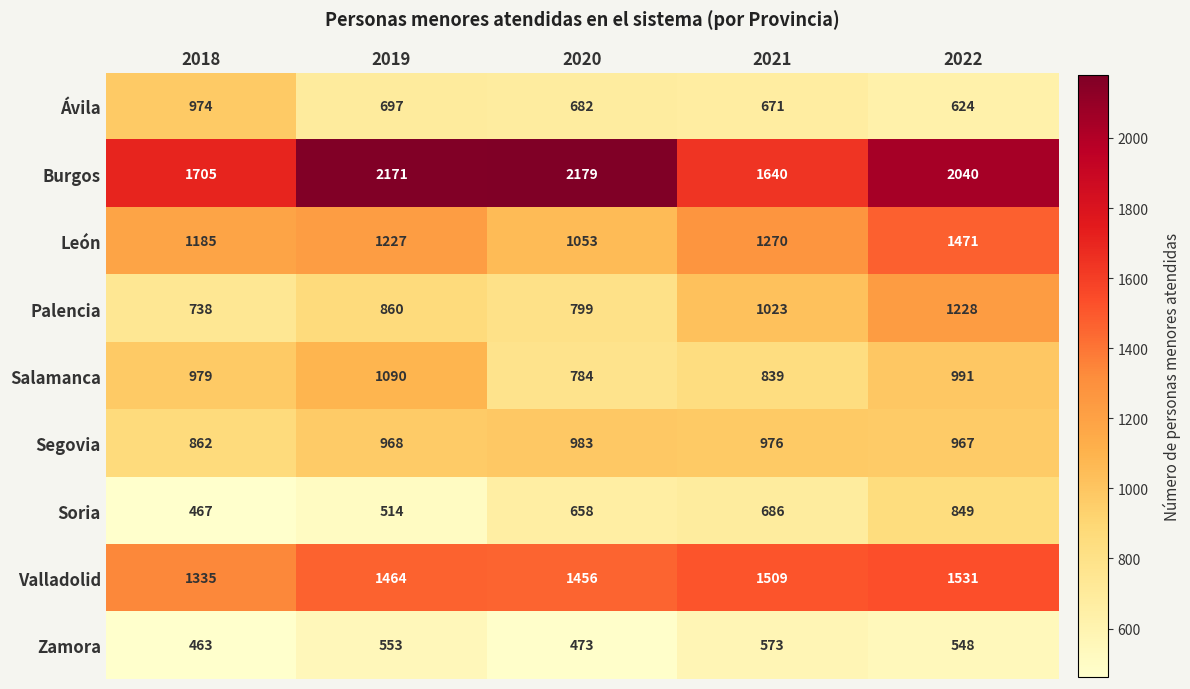

What is the sum of all Segovia values?

4756